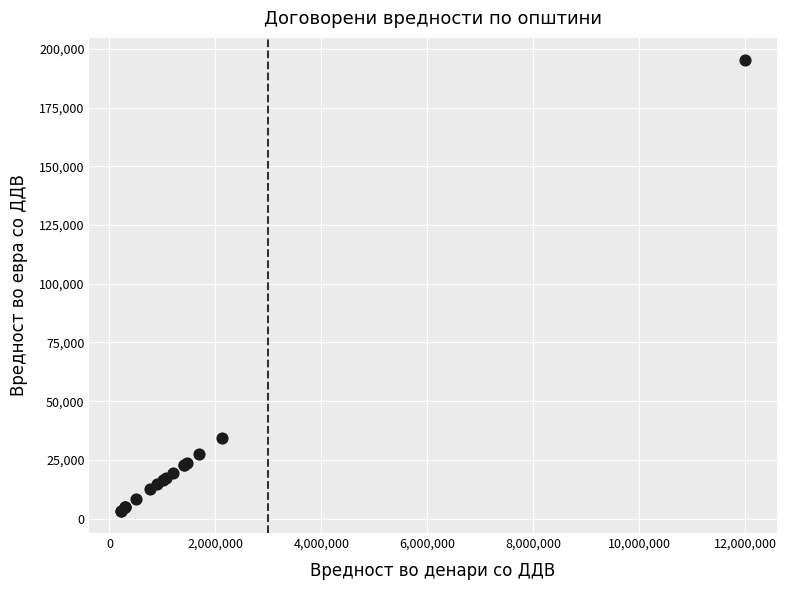

What Y value in the scatter plot is closest to 99283?

34449.5